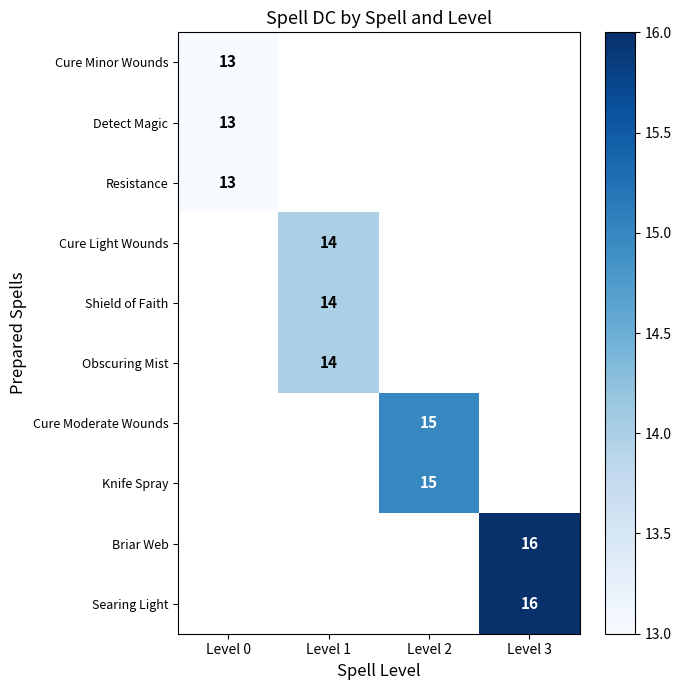

Is it true that Obscuring Mist equals 20 at Level 1?

False